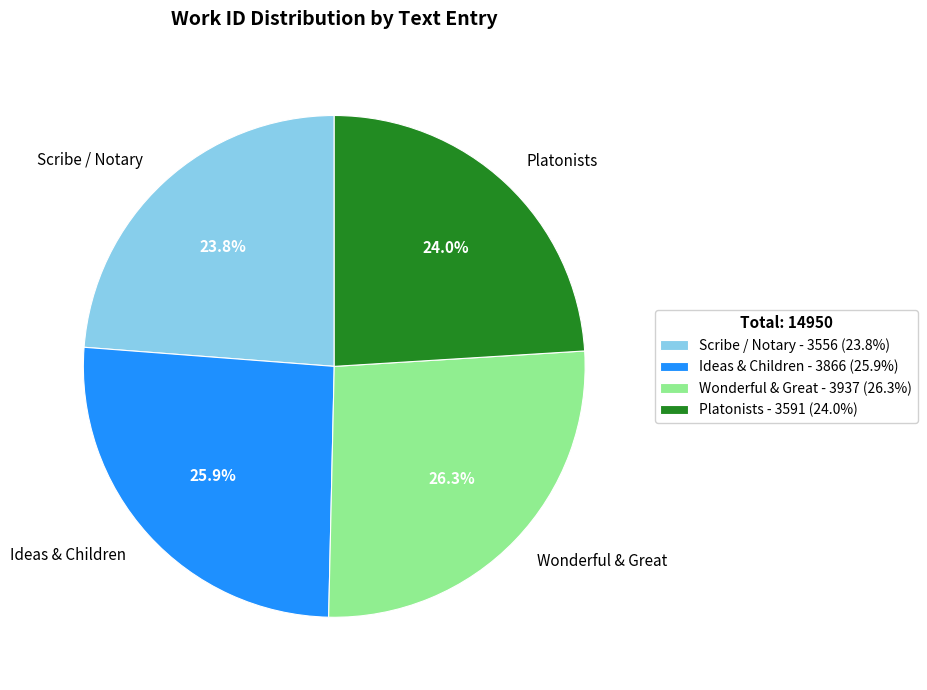

How many segments does this pie chart have?

4